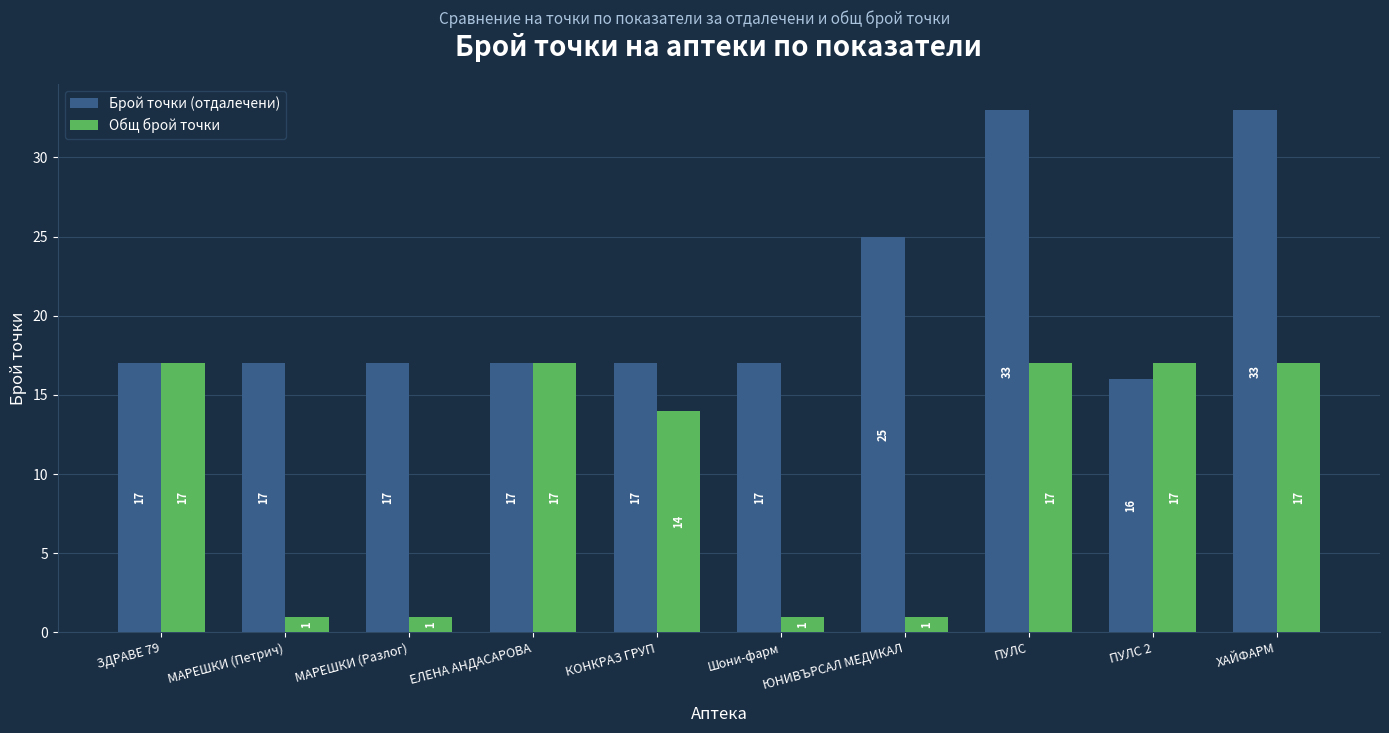

What is the label of the 4th bar from the left?

ЕЛЕНА АНДАСАРОВА